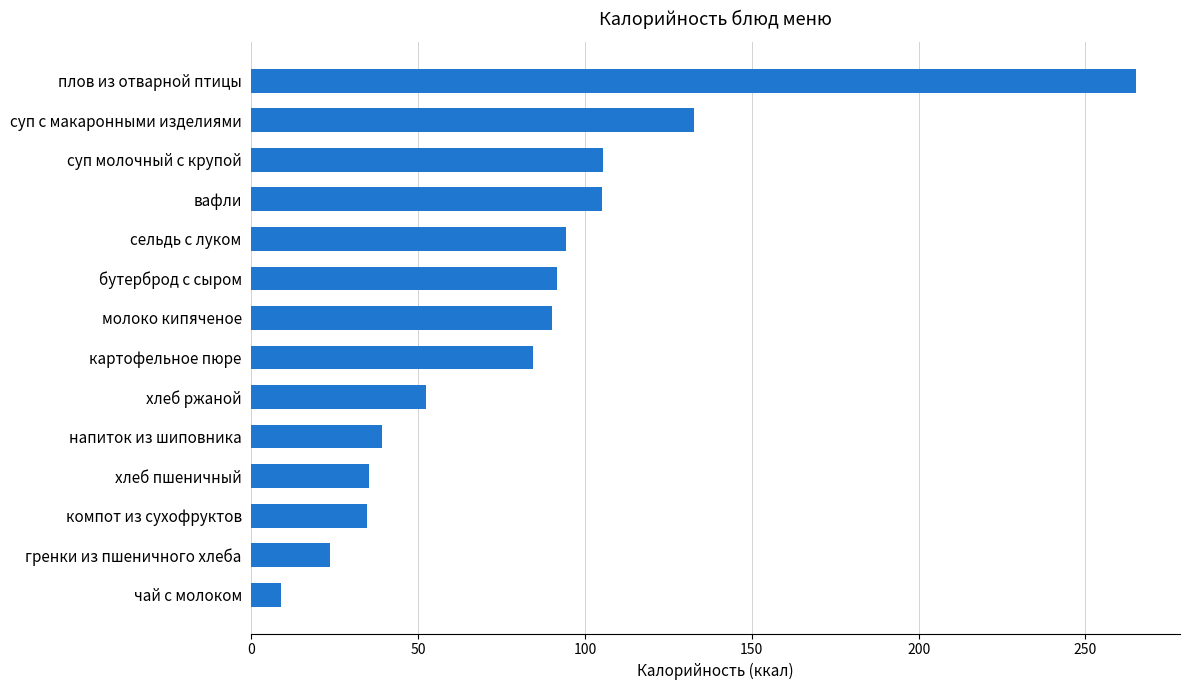

What is the value of the 2nd bar from the top?

132.8